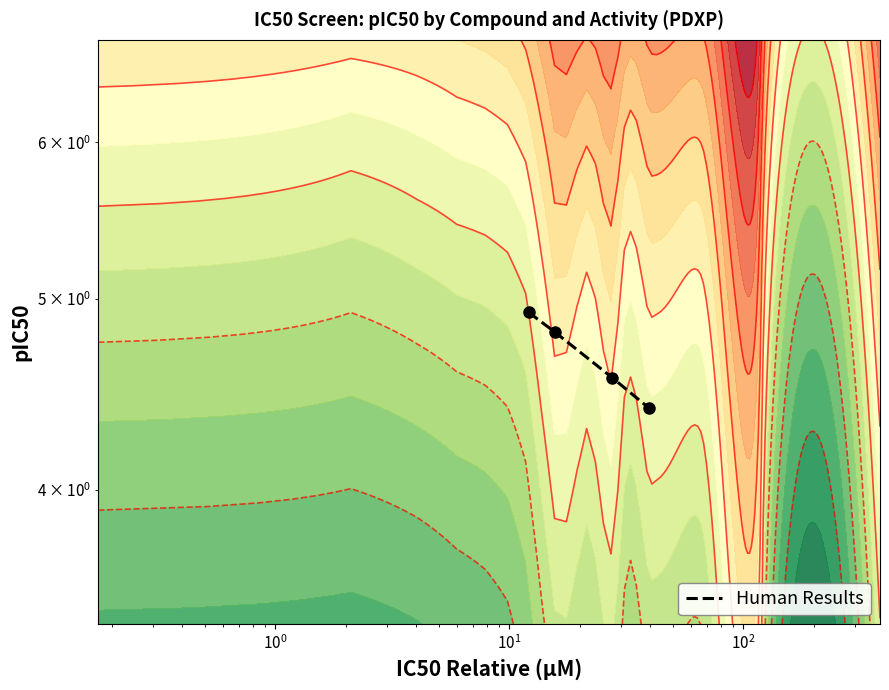

Count the number of data series in this chart.

1